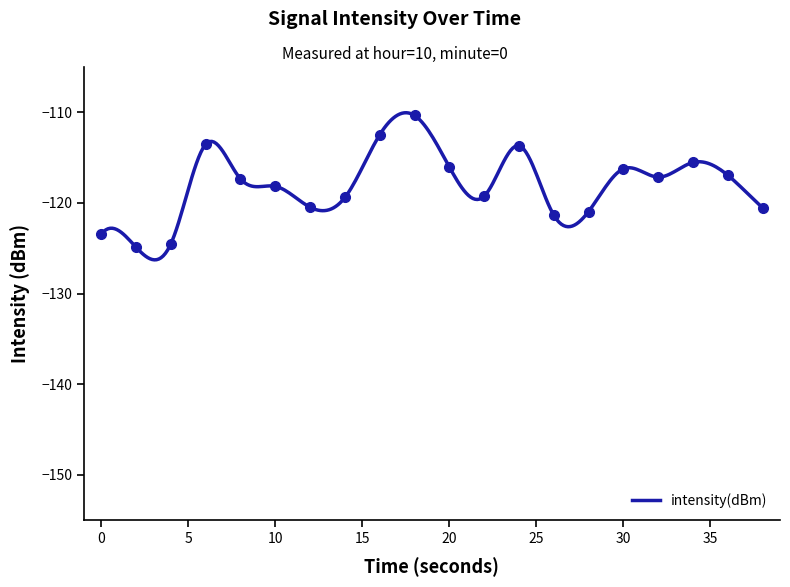

What is the difference between the values at 0 and 20?

7.4